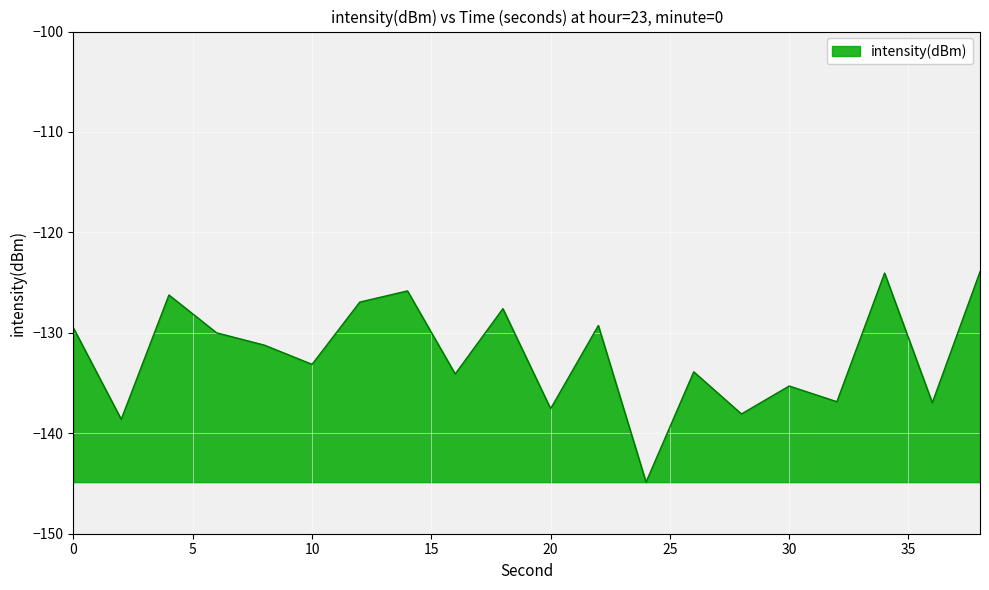

What is the difference between the maximum and minimum values?

21.0